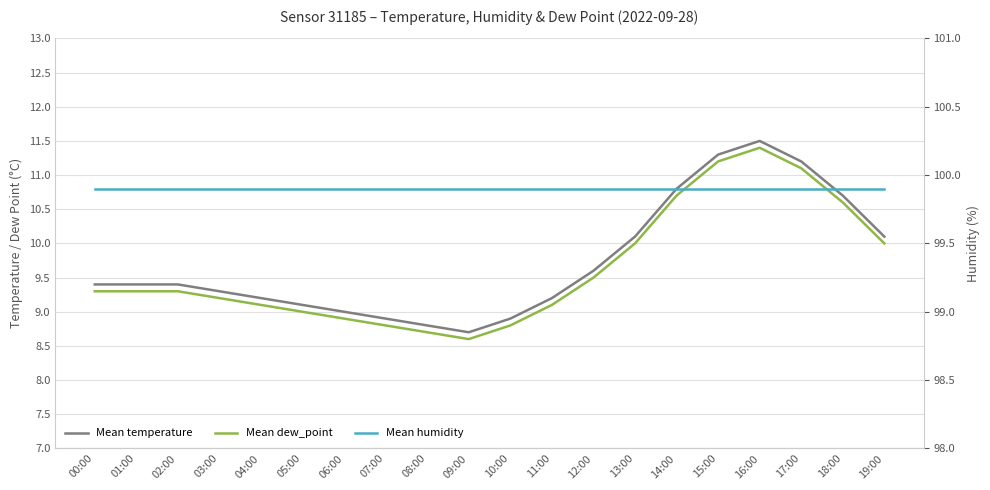

Reading left to right, extract all data points from this chart.

temperature: 9.4	9.4	9.4	9.3	9.2	9.1	9.0	8.9	8.8	8.7	8.9	9.2	9.6	10.1	10.8	11.3	11.5	11.2	10.7	10.1
dew_point: 9.3	9.3	9.3	9.2	9.1	9.0	8.9	8.8	8.7	8.6	8.8	9.1	9.5	10.0	10.7	11.2	11.4	11.1	10.6	10.0
humidity: 99.9	99.9	99.9	99.9	99.9	99.9	99.9	99.9	99.9	99.9	99.9	99.9	99.9	99.9	99.9	99.9	99.9	99.9	99.9	99.9